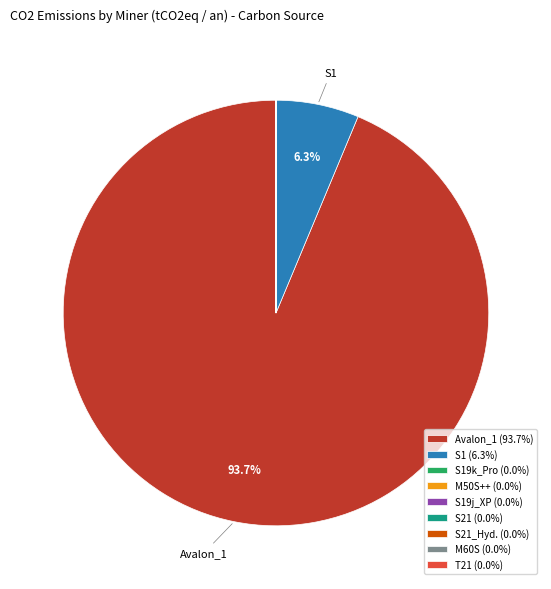

Is Avalon_1 (93.7%) the majority of the pie?

Yes